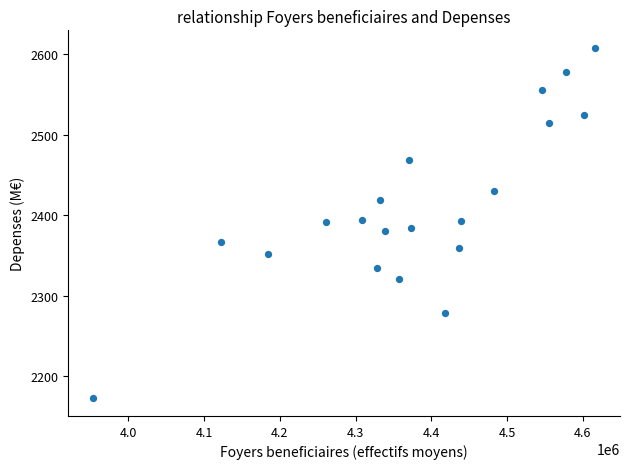

What is the range of X values (max minus min)?

662915